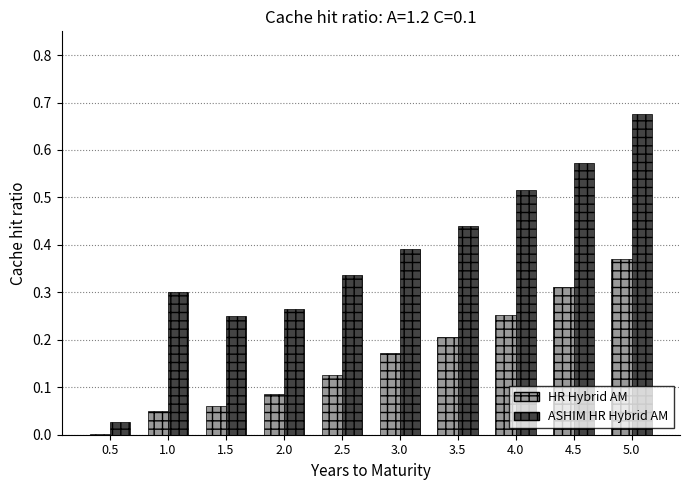

What is the sum of all ASHIM HR Hybrid AM values?

3.8